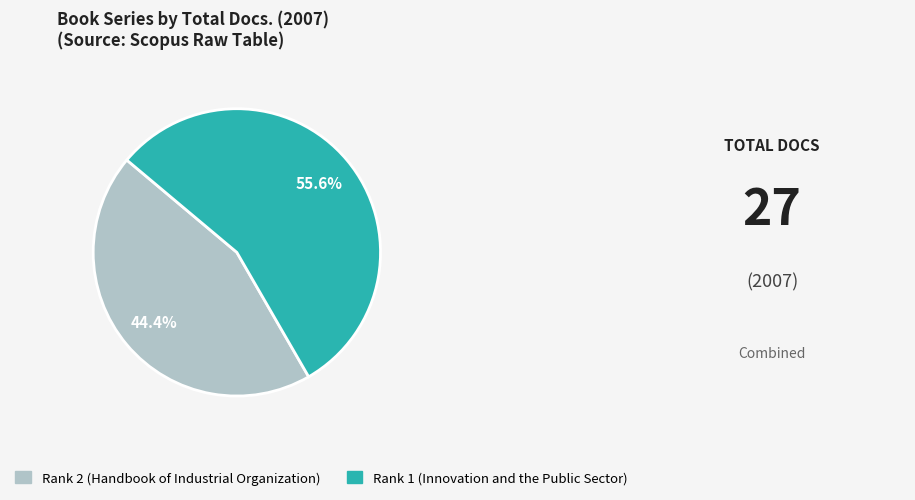

Which category accounts for the majority?

Rank 1 (Innovation and the Public Sector)